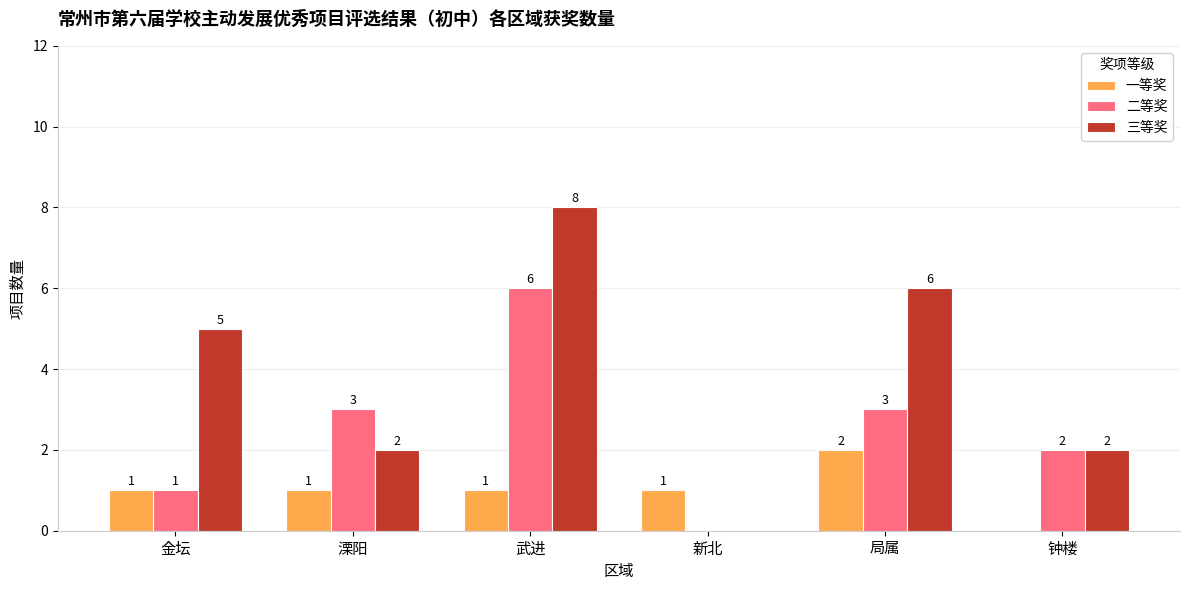

True or false: 一等奖 has a value of 0 at 钟楼.

True